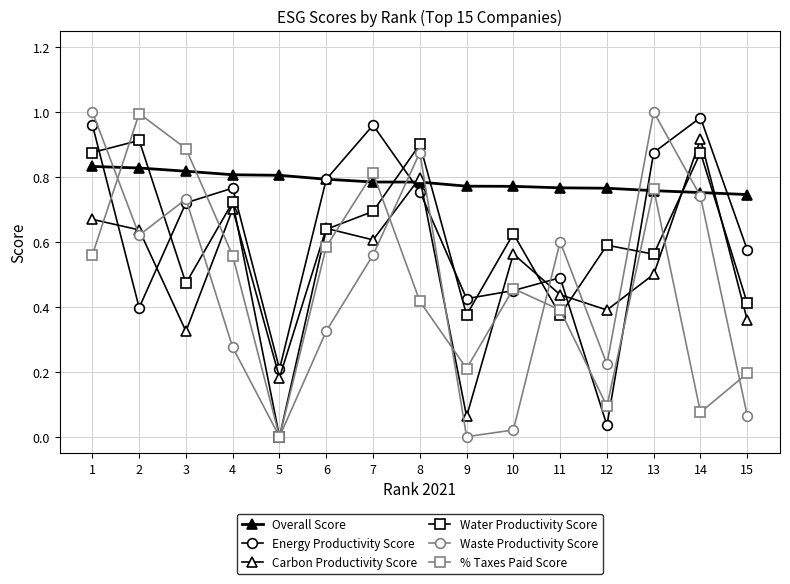

What is the approximate value of Water Productivity Score at 3?

0.5